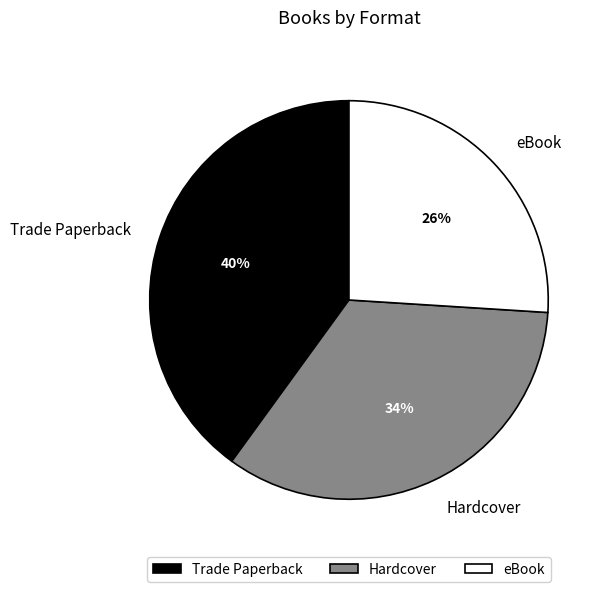

Which has a higher value, Hardcover or Trade Paperback?

Trade Paperback